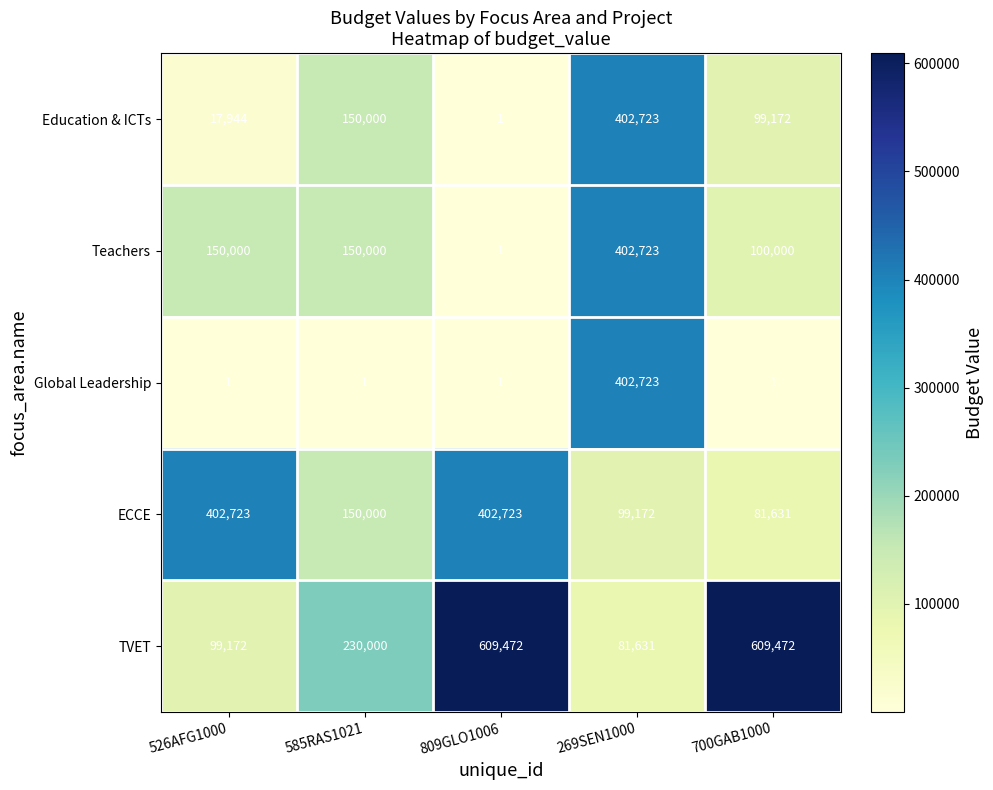

Which series has the largest range (max minus min)?

TVET